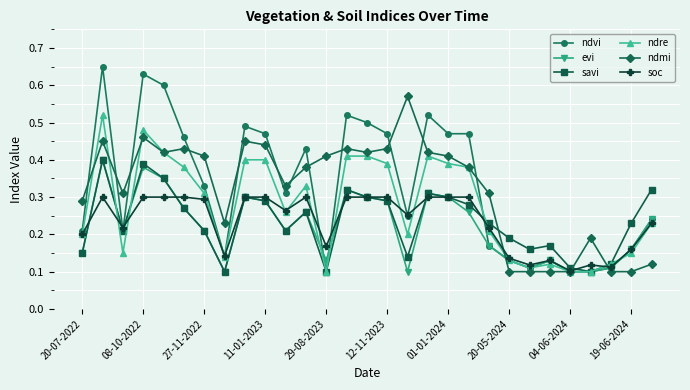

Does the chart have visible grid lines?

Yes